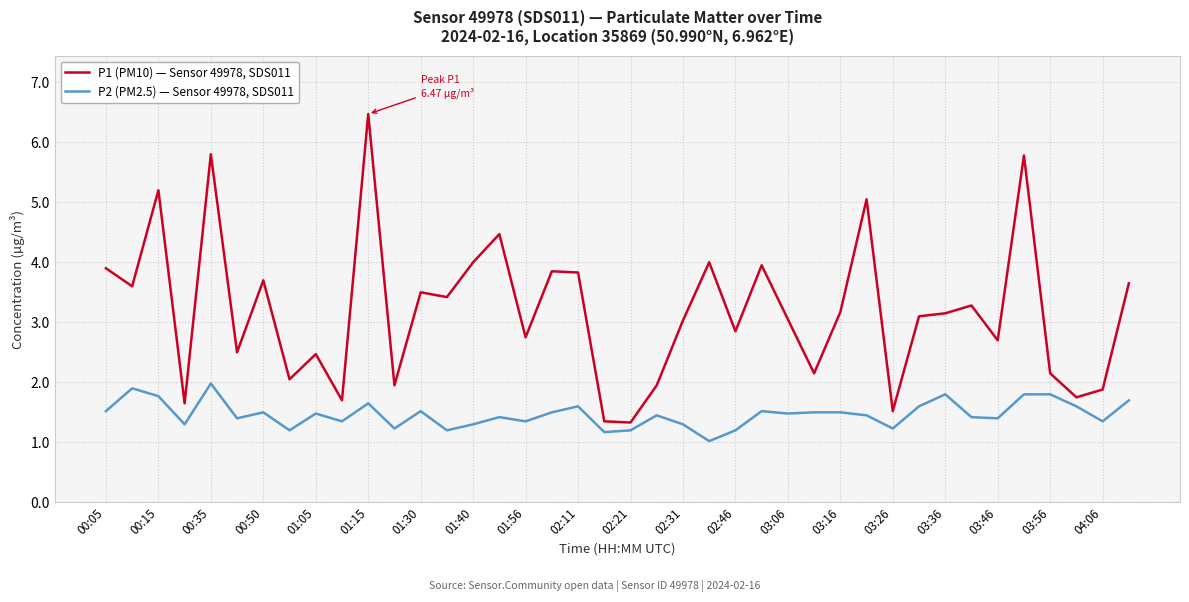

Does the chart display data point markers on the line(s)?

No